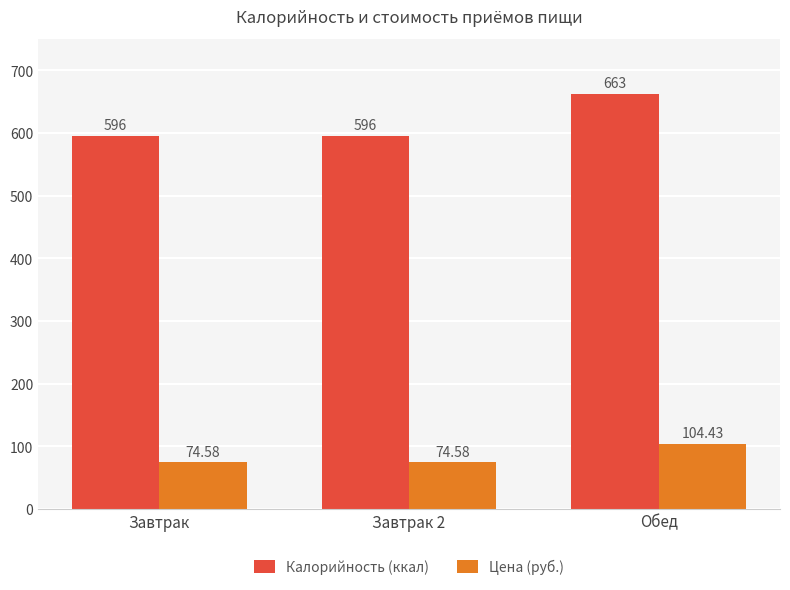

What is the average value of the Калорийность (ккал) series?

618.3